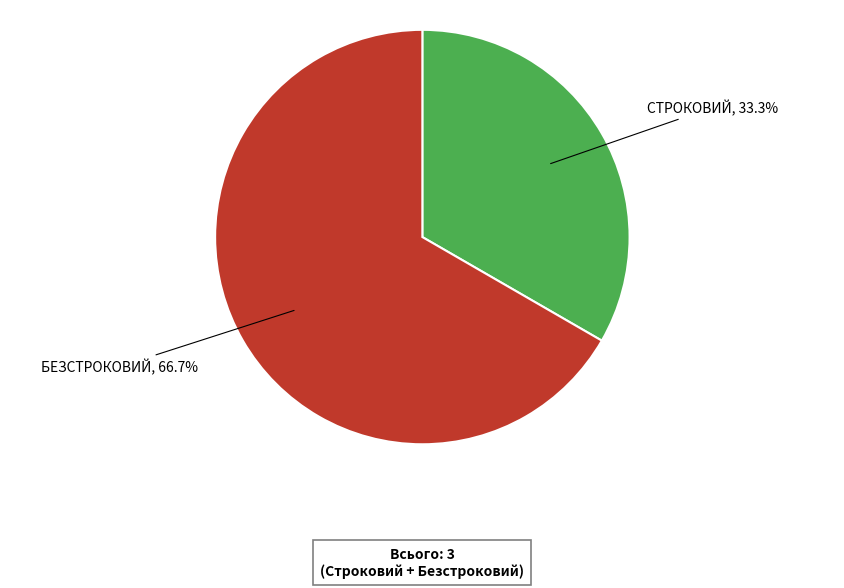

How many segments does this pie chart have?

2